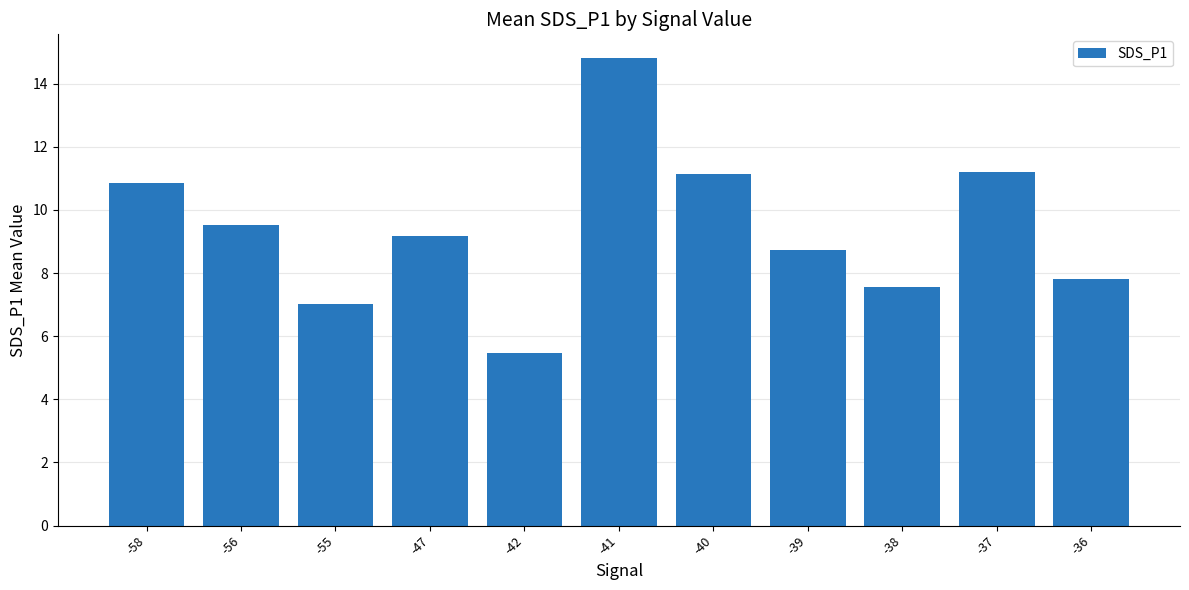

Does the chart contain stacked bars?

No